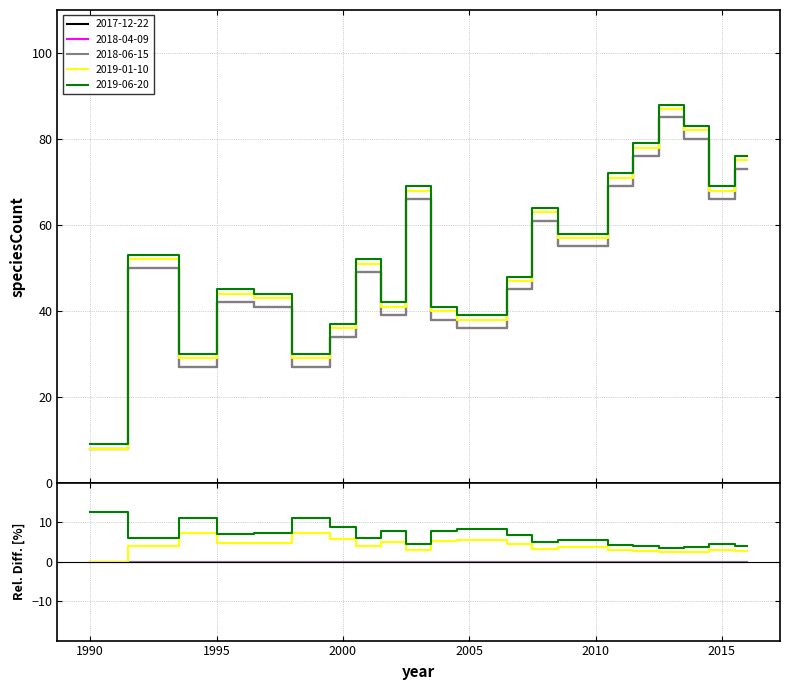

At 2007, list the series in order from smallest to largest.

2017-12-22, 2018-04-09, 2018-06-15, 2019-01-10, 2019-06-20